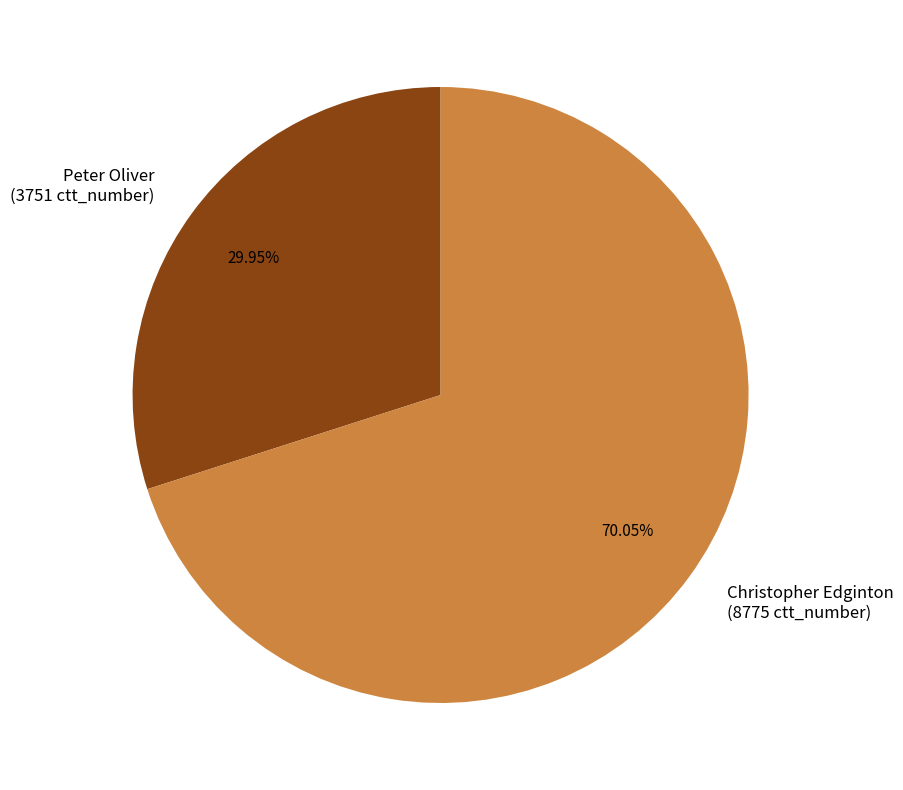

Approximately how many times larger is the value at Peter Oliver compared to Christopher Edginton?

0.4